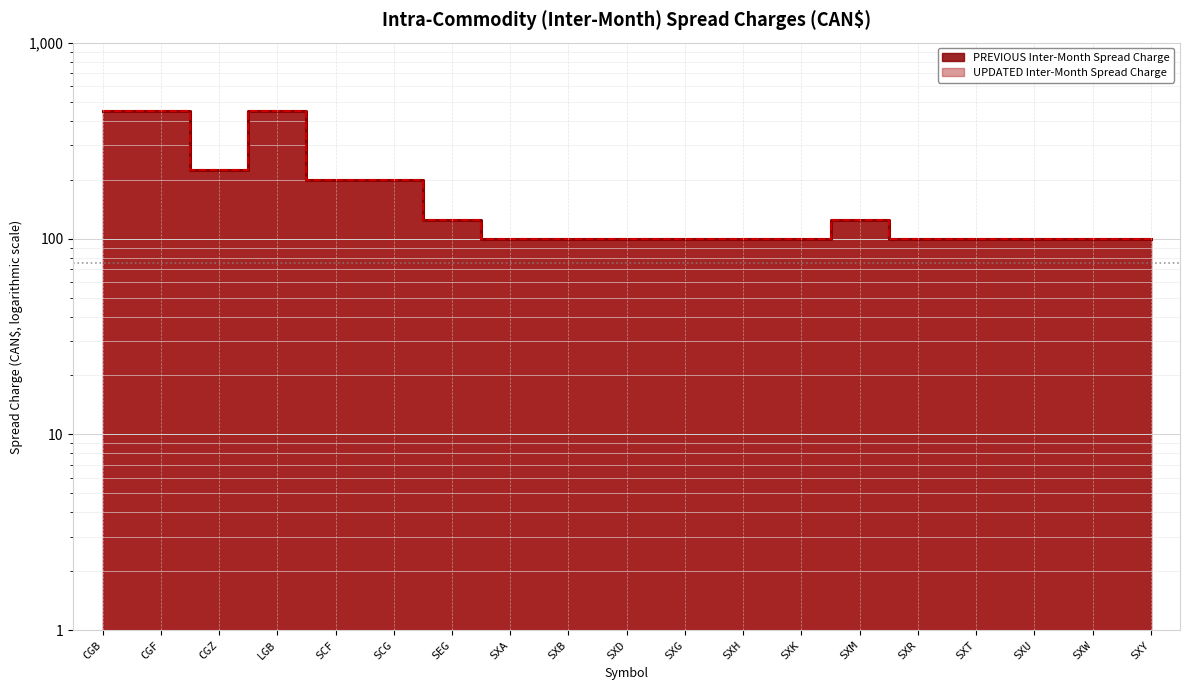

Count the number of data series in this chart.

2